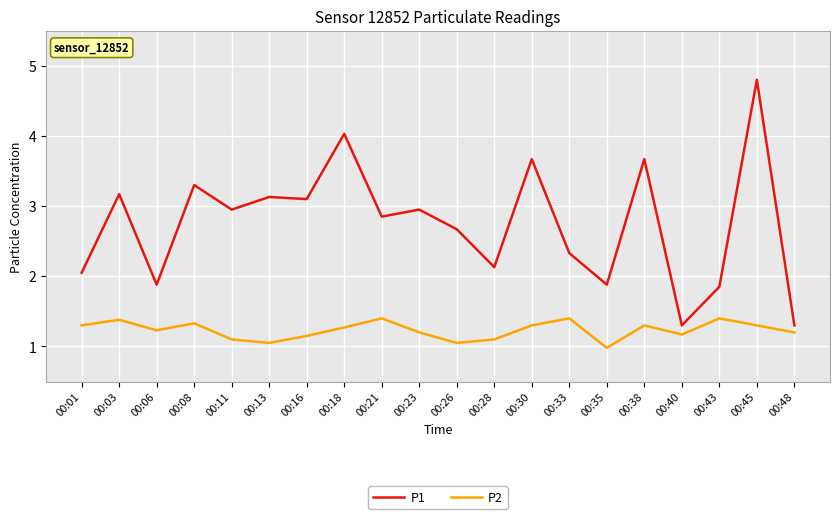

Which label corresponds to the largest value in the chart?

00:45